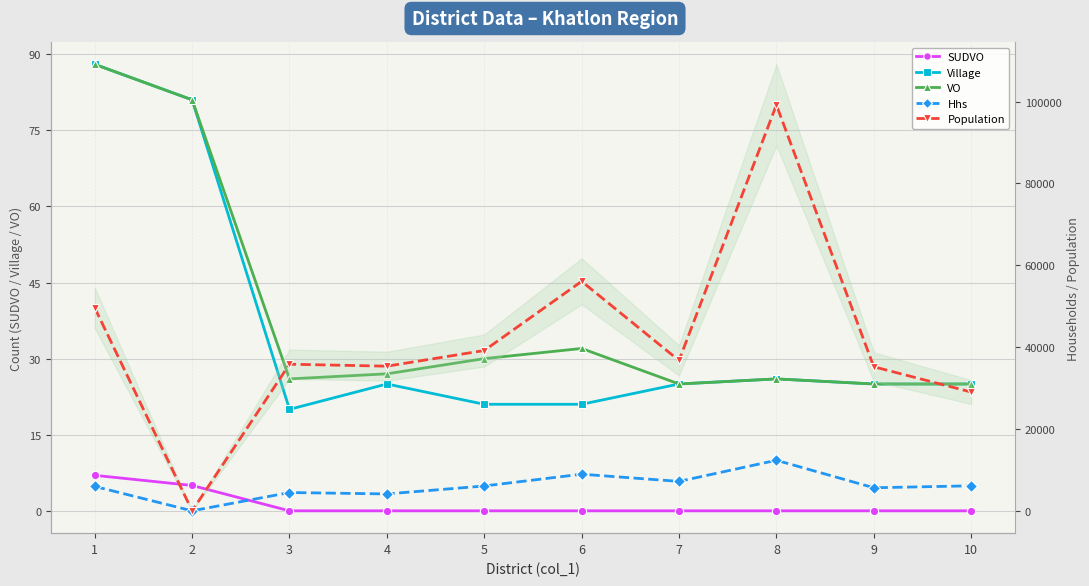

Is the value of Population at 1 greater than the value of VO at 5?

Yes